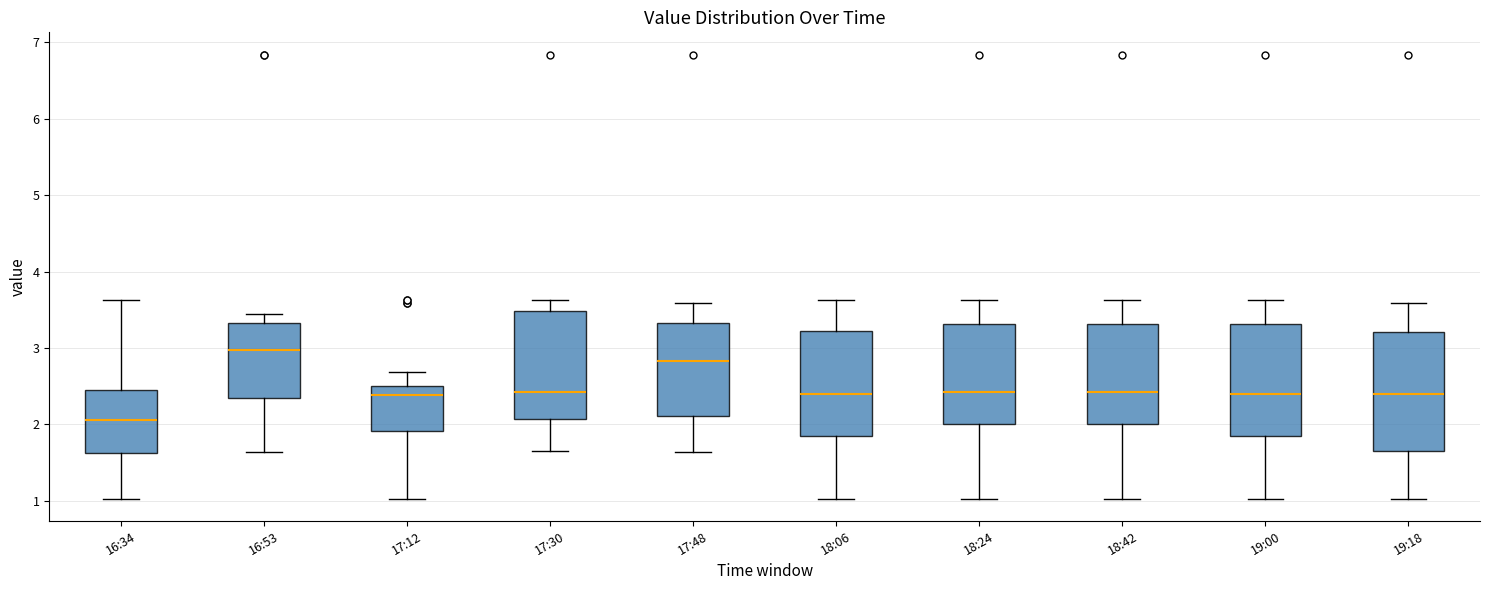

Reading left to right, transcribe this box plot: for each box, give where its median line is, the range the box spans, and where its two whiskers end, as read against the y-axis. The values are not printed on the chart, so give them approximately, as read against the axis.

16:34: median 2.1, box 1.6 to 2.5, whiskers 1.0 to 3.6
16:53: median 3.0, box 2.4 to 3.3, whiskers 1.6 to 3.5
17:12: median 2.4, box 1.9 to 2.5, whiskers 1.0 to 2.7
17:30: median 2.4, box 2.1 to 3.5, whiskers 1.7 to 3.6
17:48: median 2.8, box 2.1 to 3.3, whiskers 1.6 to 3.6
18:06: median 2.4, box 1.8 to 3.2, whiskers 1.0 to 3.6
18:24: median 2.4, box 2.0 to 3.3, whiskers 1.0 to 3.6
18:42: median 2.4, box 2.0 to 3.3, whiskers 1.0 to 3.6
19:00: median 2.4, box 1.8 to 3.3, whiskers 1.0 to 3.6
19:18: median 2.4, box 1.7 to 3.2, whiskers 1.0 to 3.6